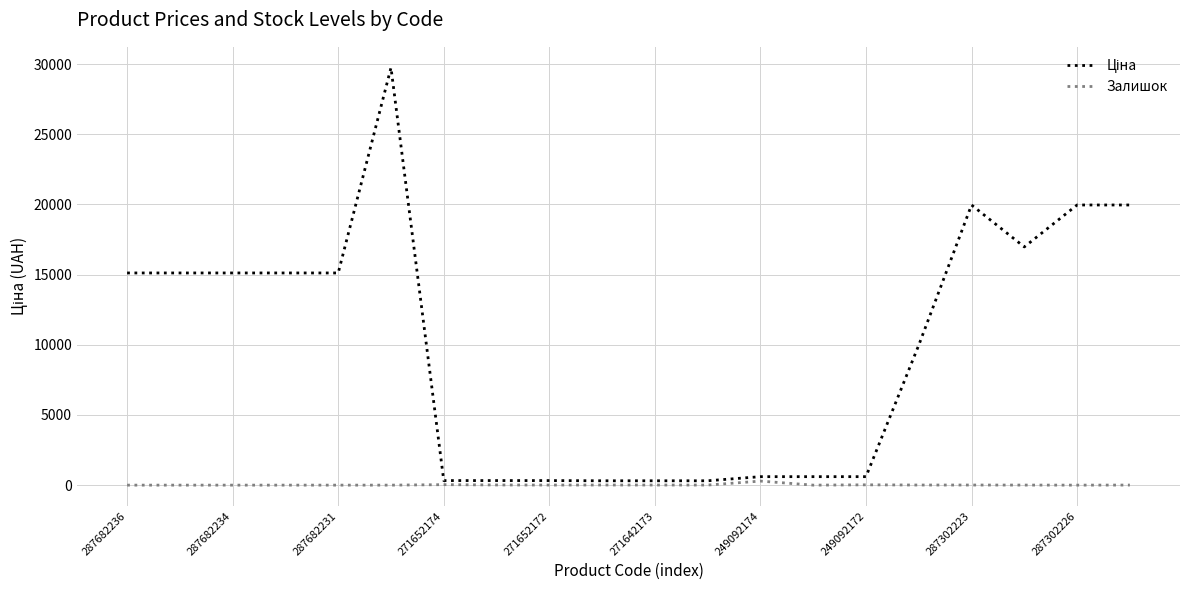

How many interior local valleys does the Ціна series have?

1